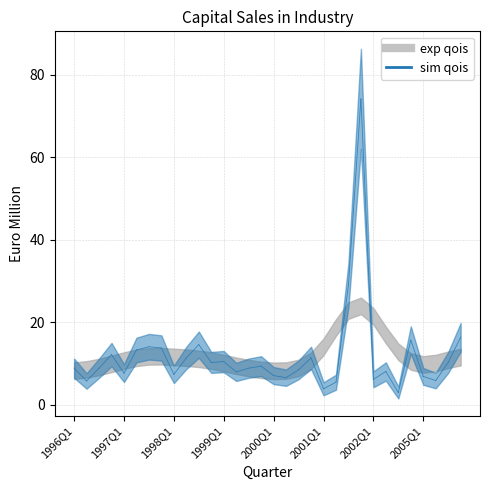

Count the number of values greater than 8.

20